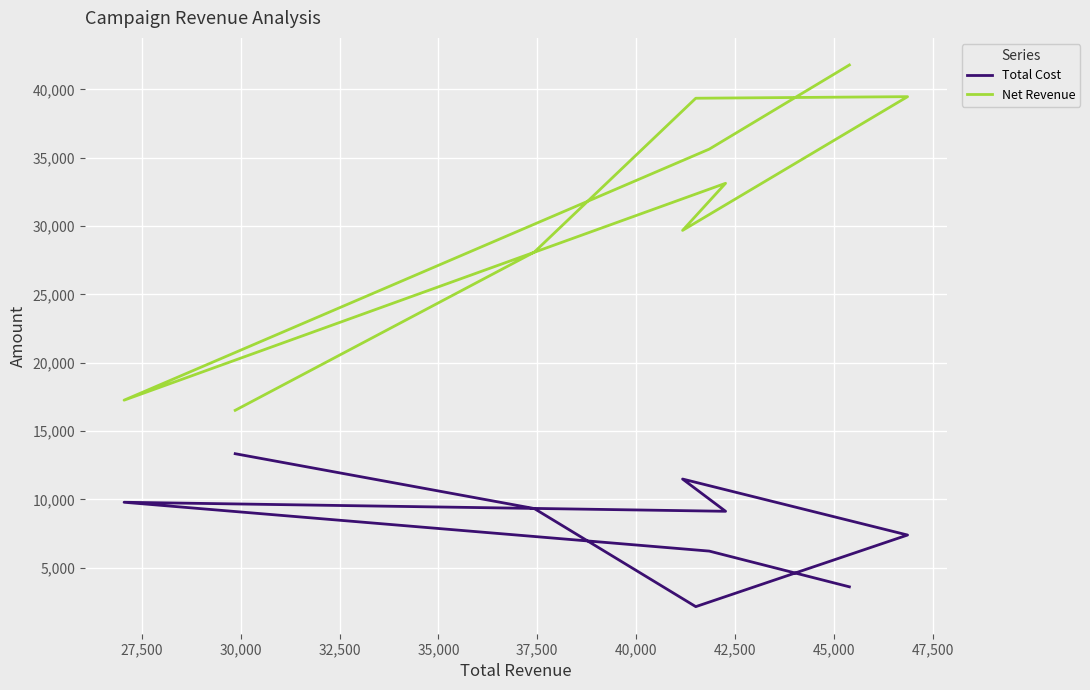

What is the label of the 4th point from the right?

37,500